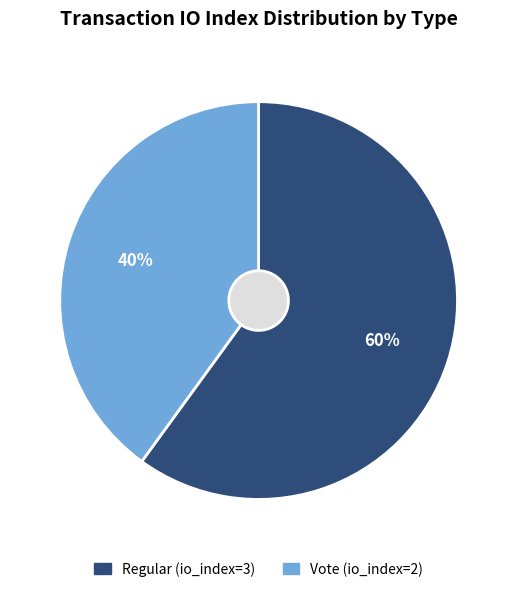

To the nearest percent, what percentage of the pie is Vote (io_index=2)?

40%